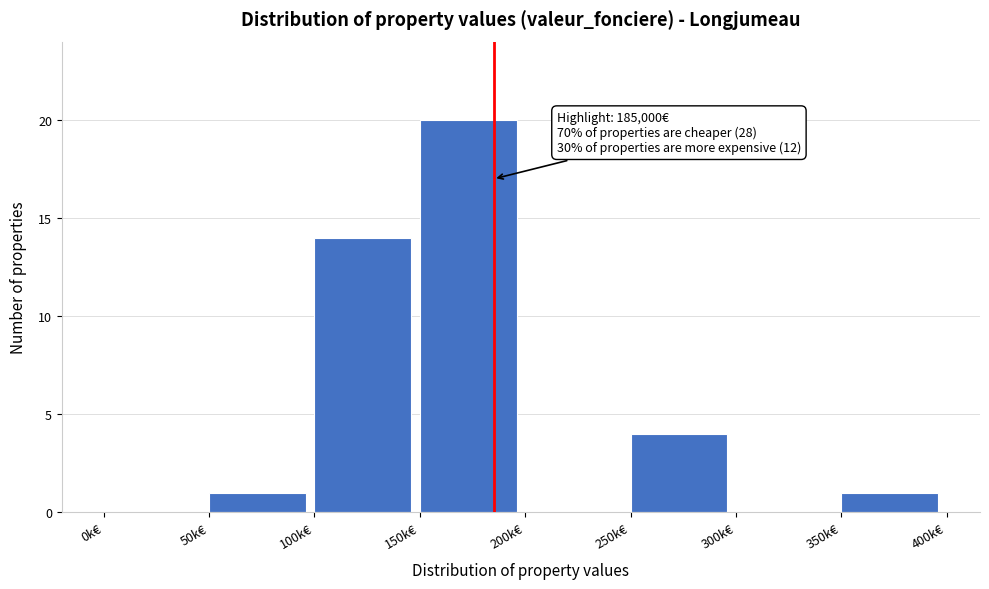

Reading left to right, what are all the values shown in this chart?

0k€=0	50k€=1	100k€=14	150k€=20	200k€=0	250k€=4	300k€=0	350k€=1